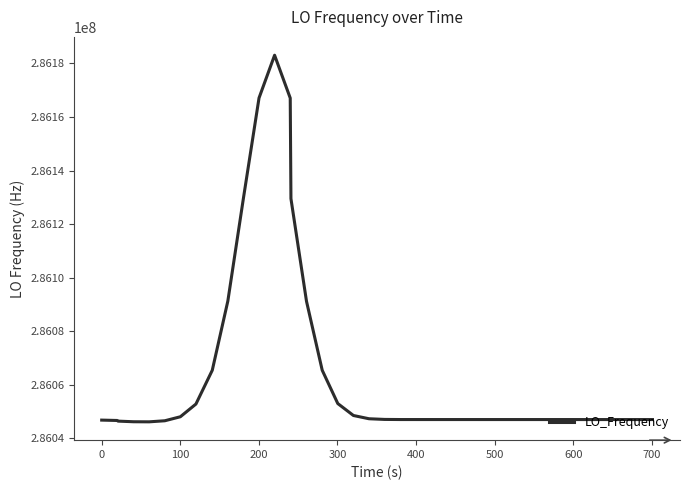

What is the minimum value shown in the chart?

286046190.9